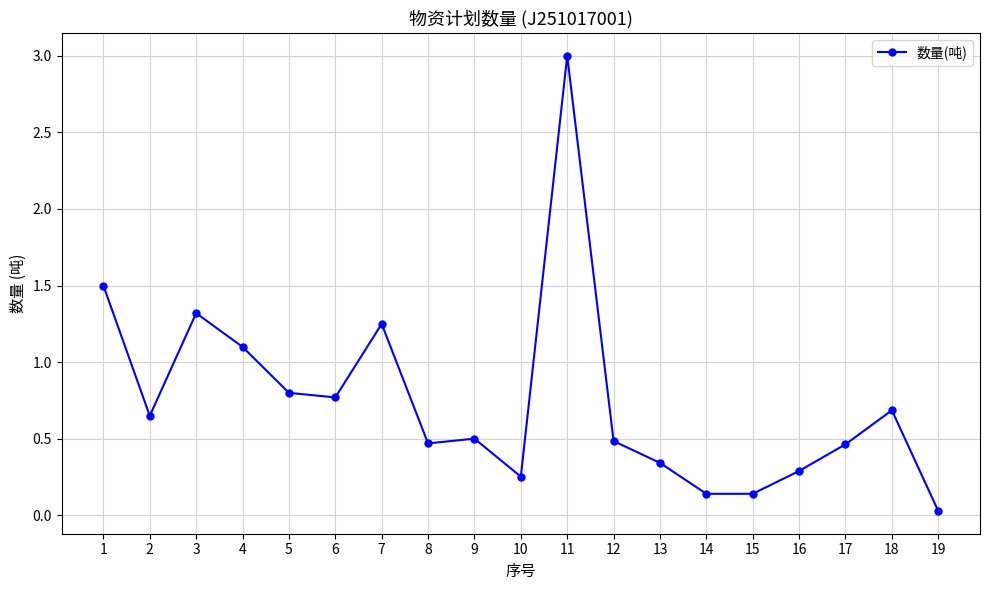

At which category does the data reach its first local valley?

2